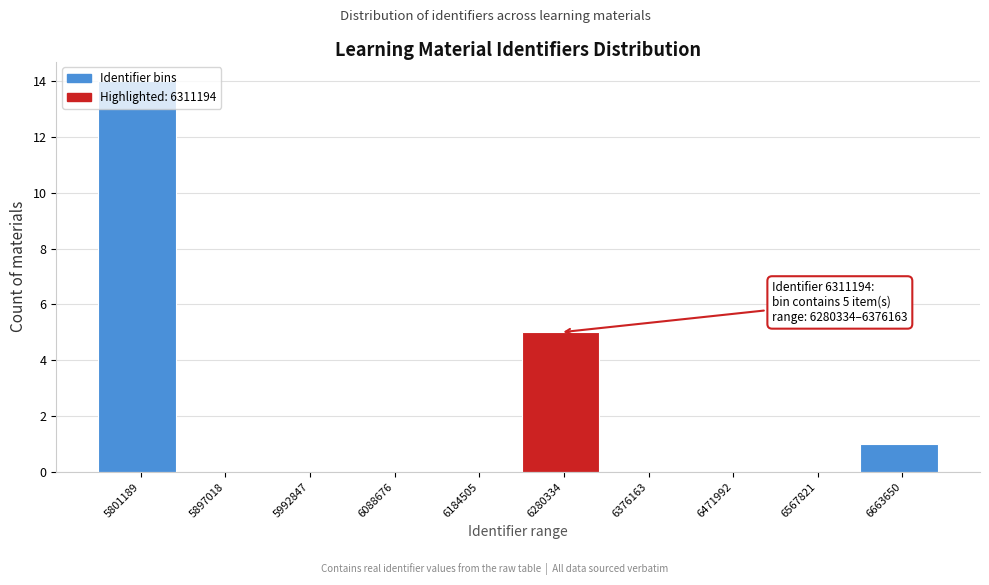

What is the sum of all values?

20